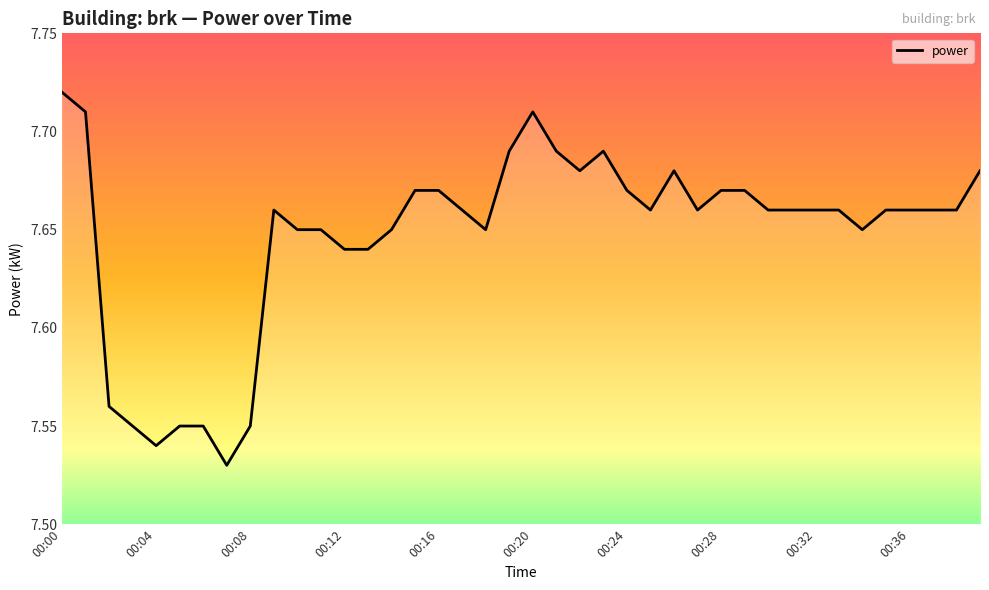

How many interior local peaks (higher than both neighbors) does the data have?

4